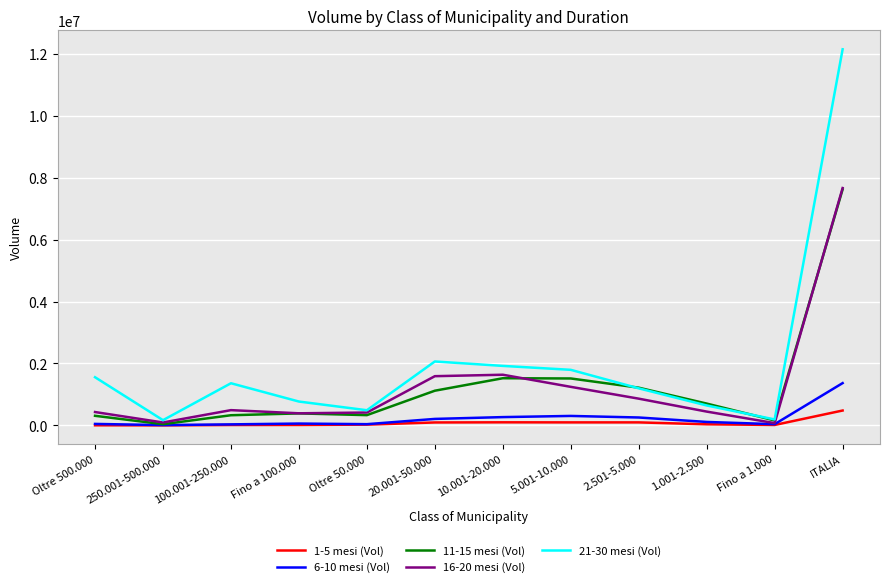

Which series has the largest total across all categories?

21-30 mesi (Vol)